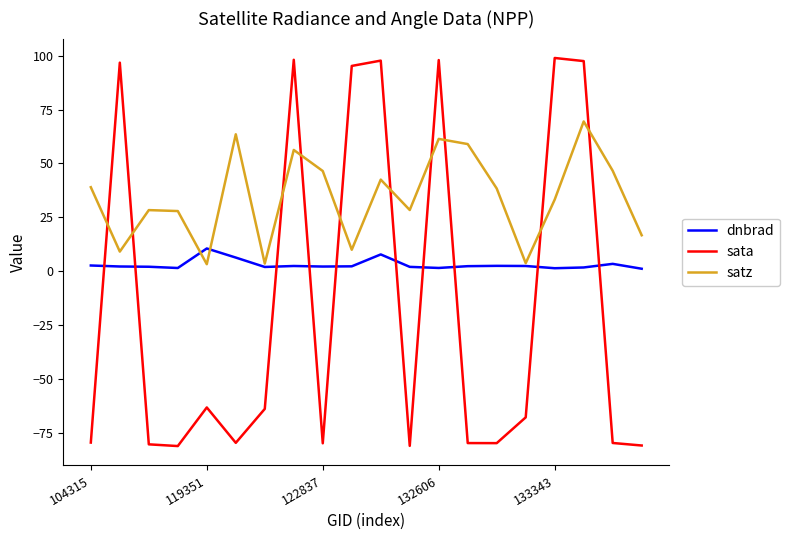

Which series has the widest spread of values?

sata